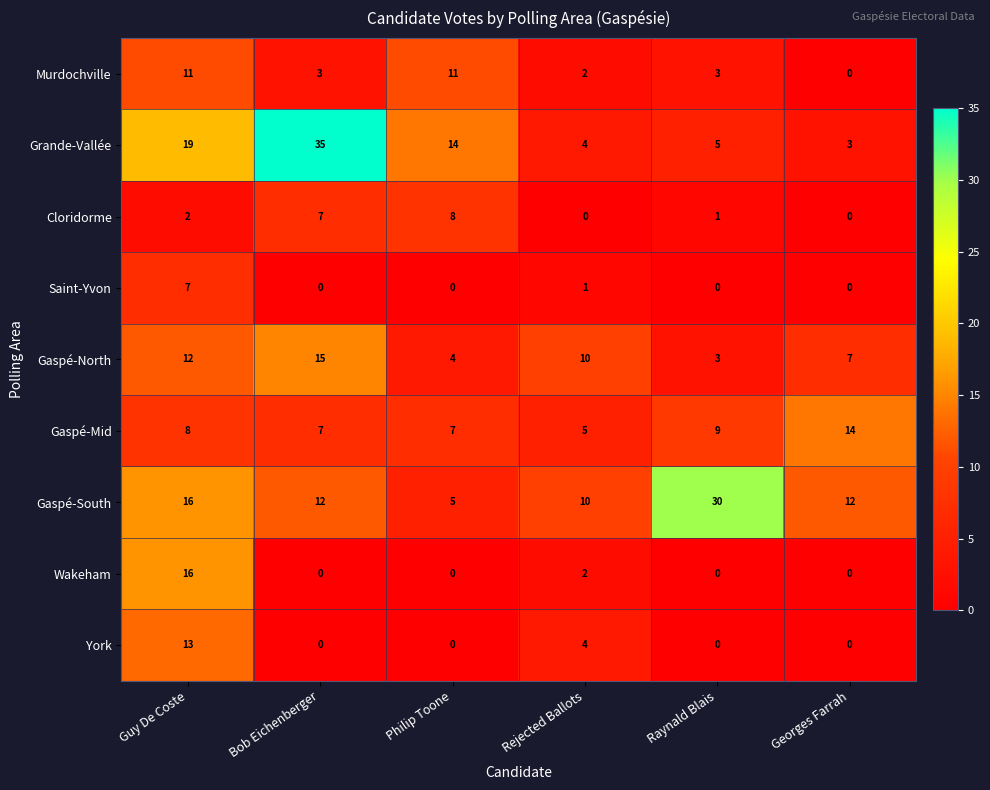

What is the sum of all Murdochville values?

30